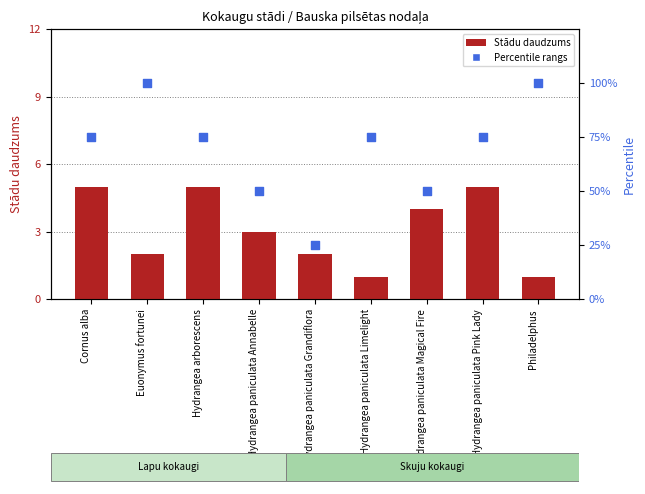

Is the value of Stādu daudzums at Hydrangea paniculata Limelight greater than the value of Percentile rangs at Hydrangea paniculata Pink Lady?

No